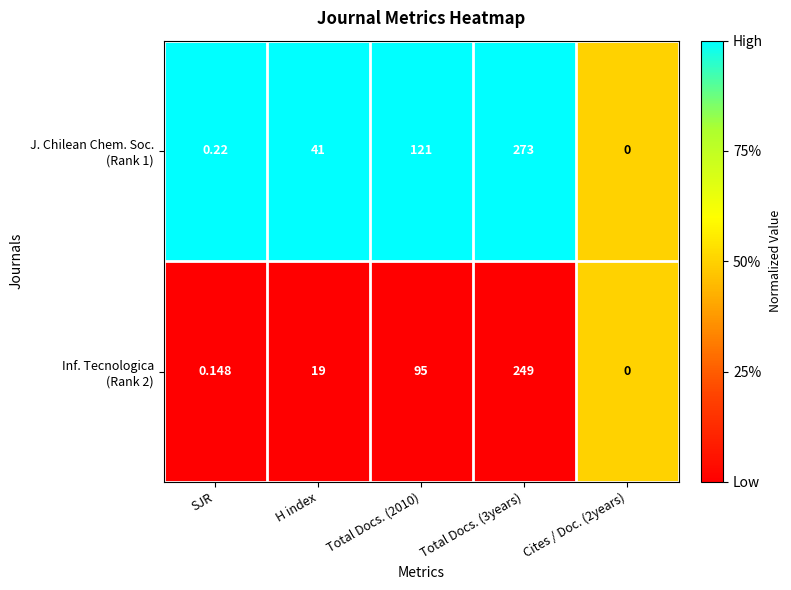

What is the maximum value shown in the chart?

273.0